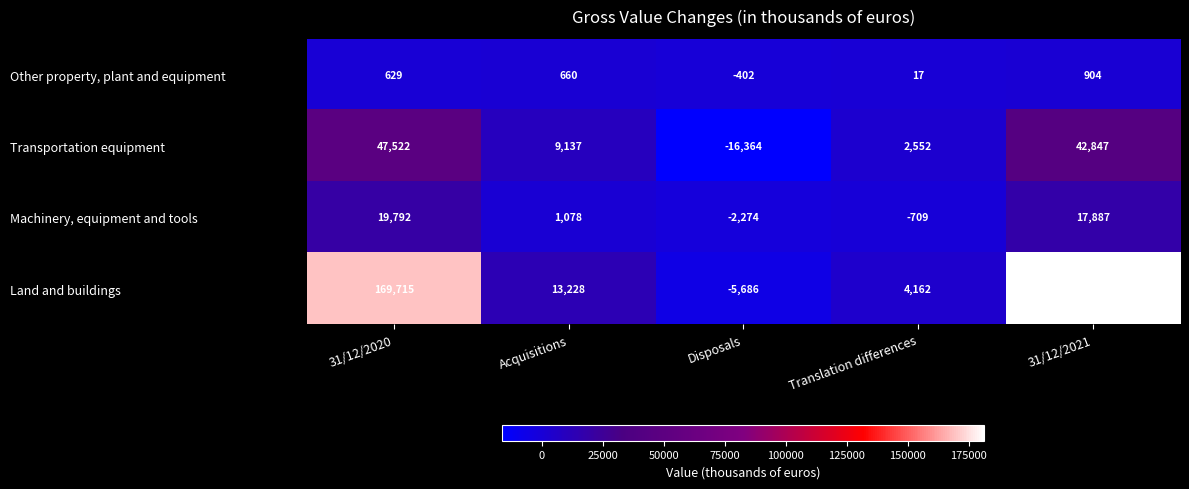

Count the number of categories in the chart.

5